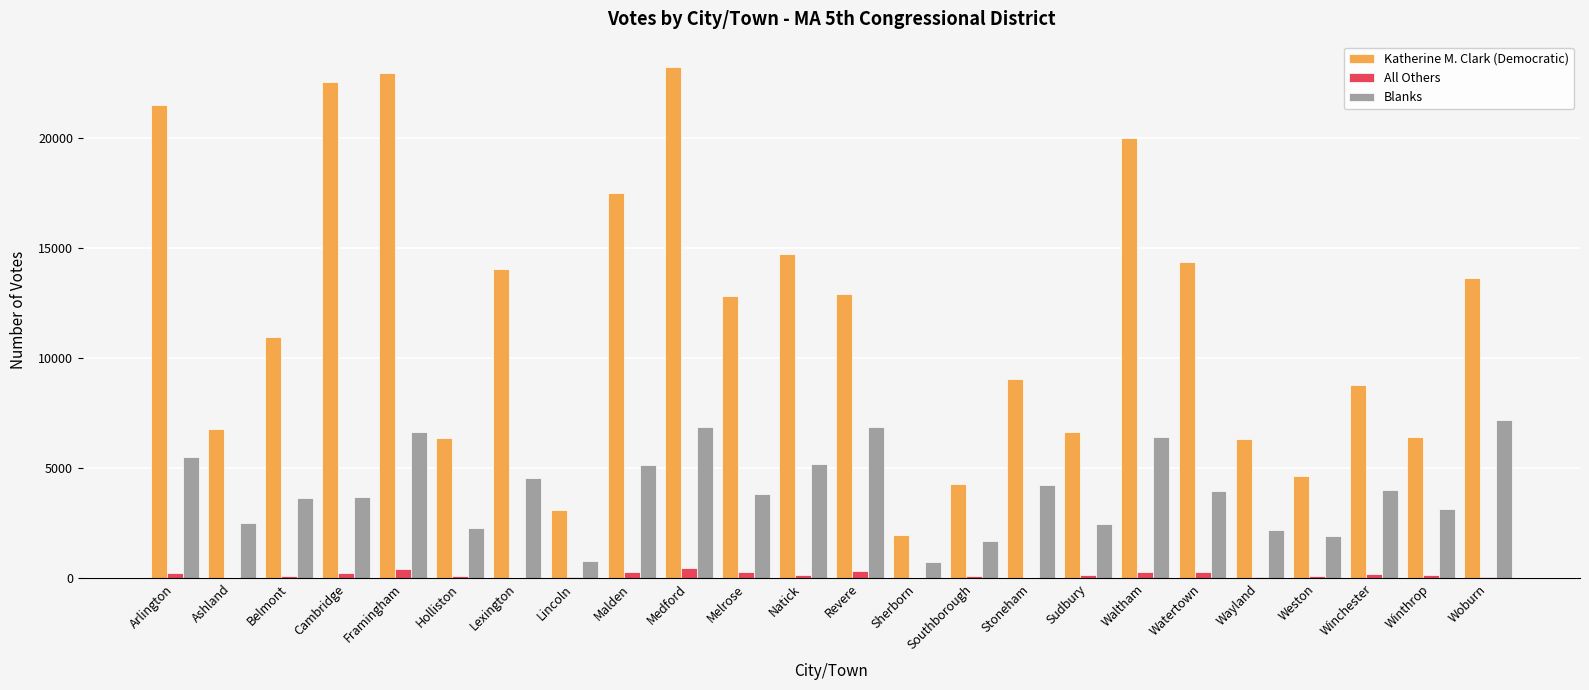

What is the spread (max minus min) of values at Winchester?

8606